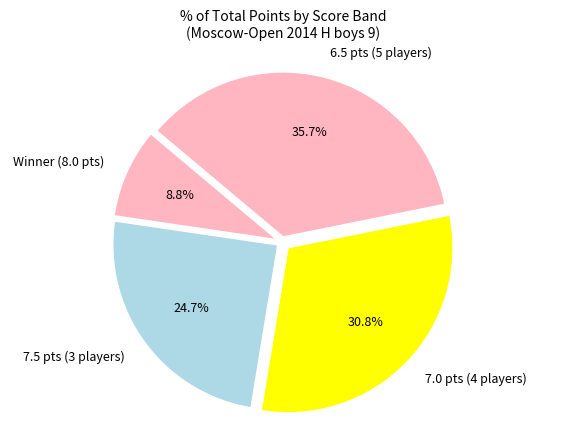

Count the number of slices in the pie.

4